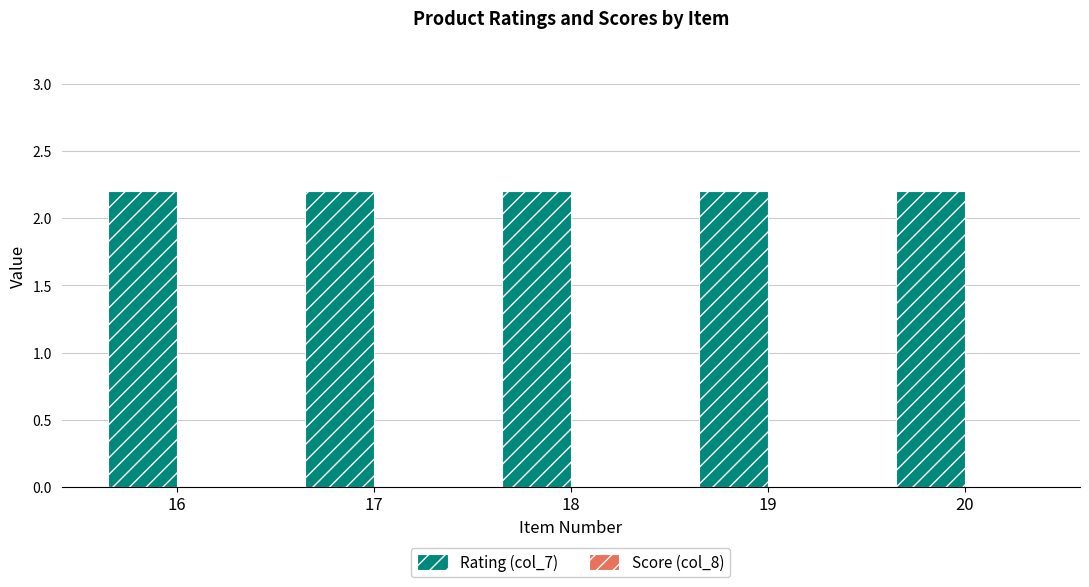

At which category is the sum across all series the highest?

16